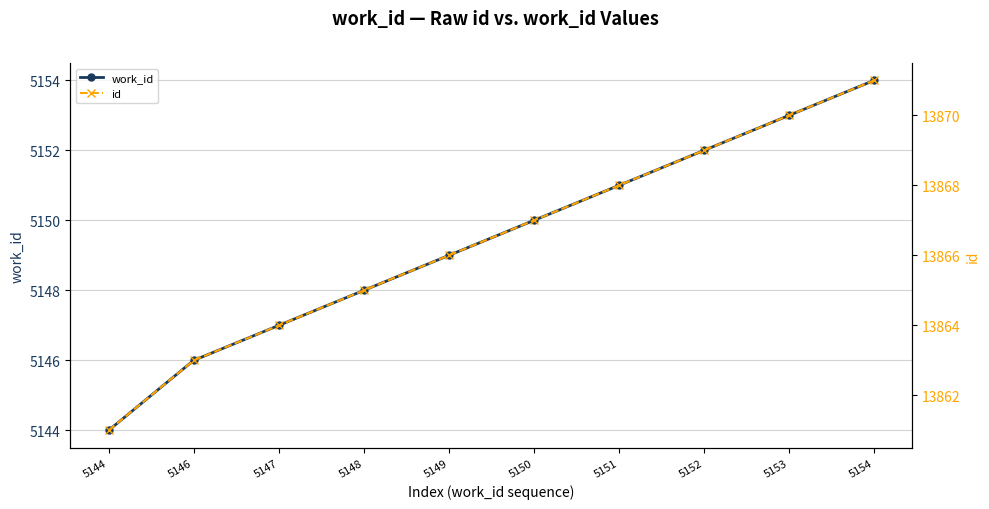

List the labels in order of id value, largest first.

5154, 5153, 5152, 5151, 5150, 5149, 5148, 5147, 5146, 5144